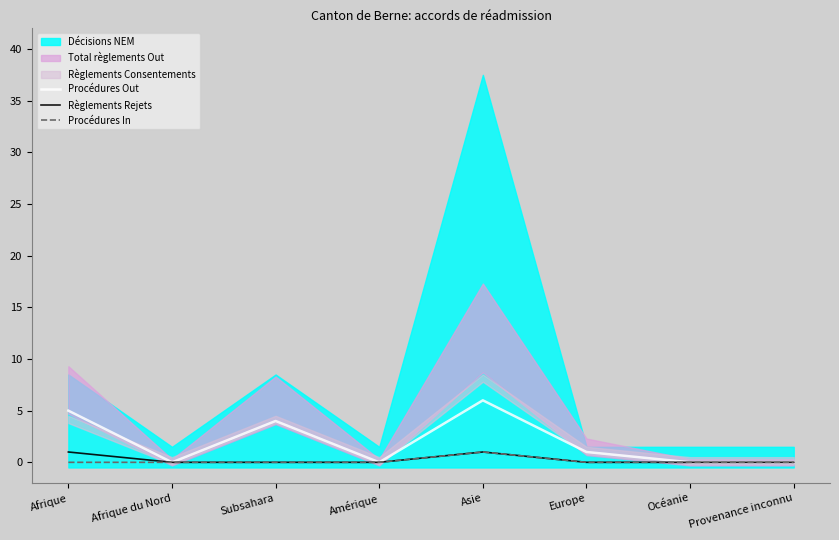

How many Procédures In values are between 0 and 1?

8